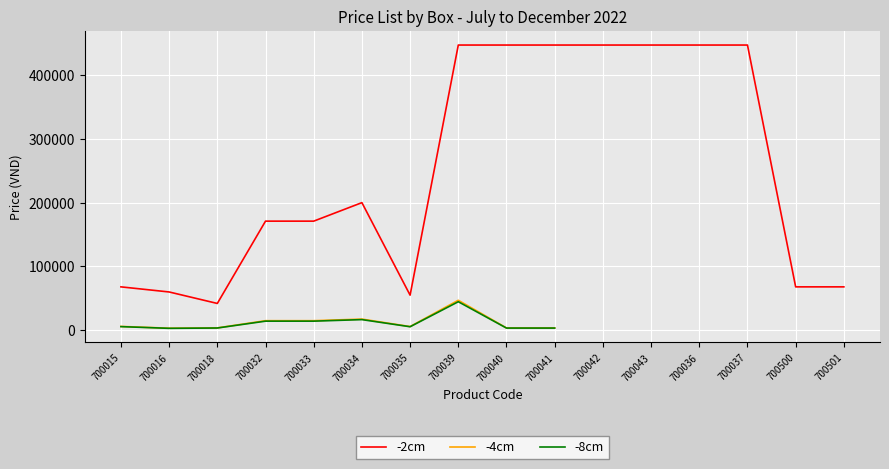

How many lines are shown in the chart?

3